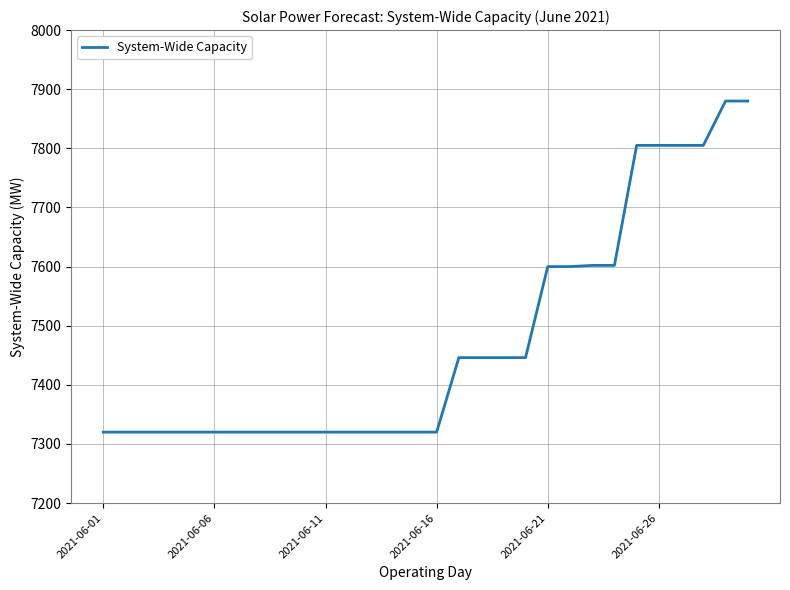

What is the greatest value displayed?

7880